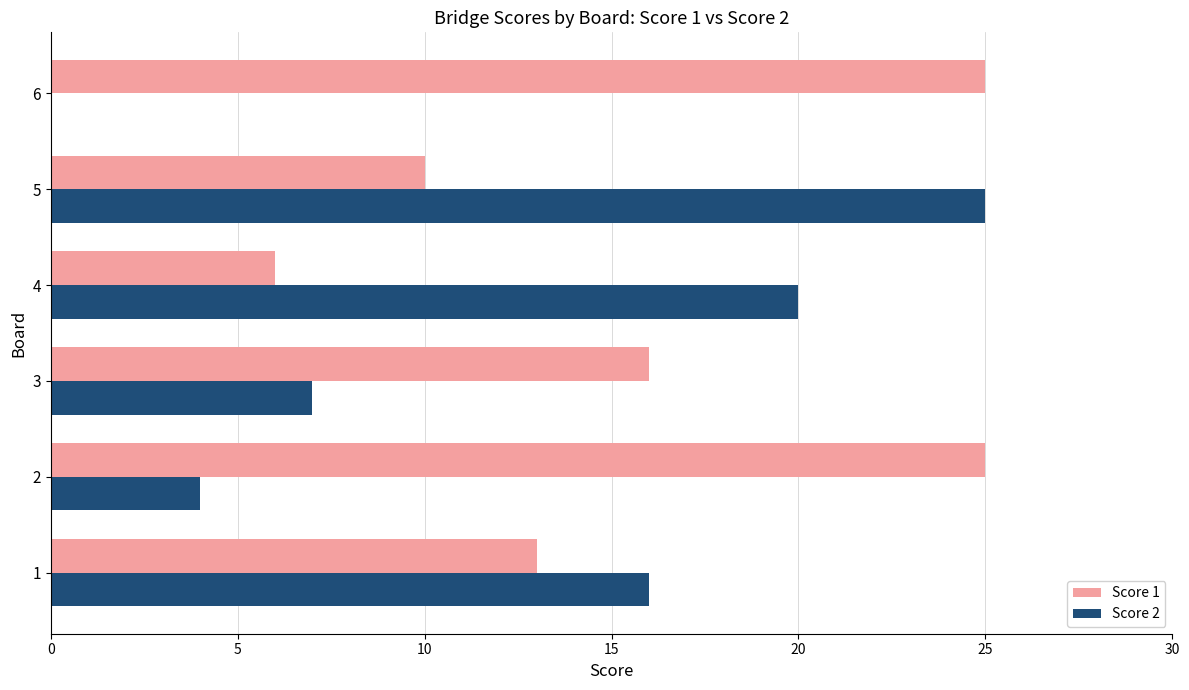

Where is Score 1 nearest to the value 15?

3